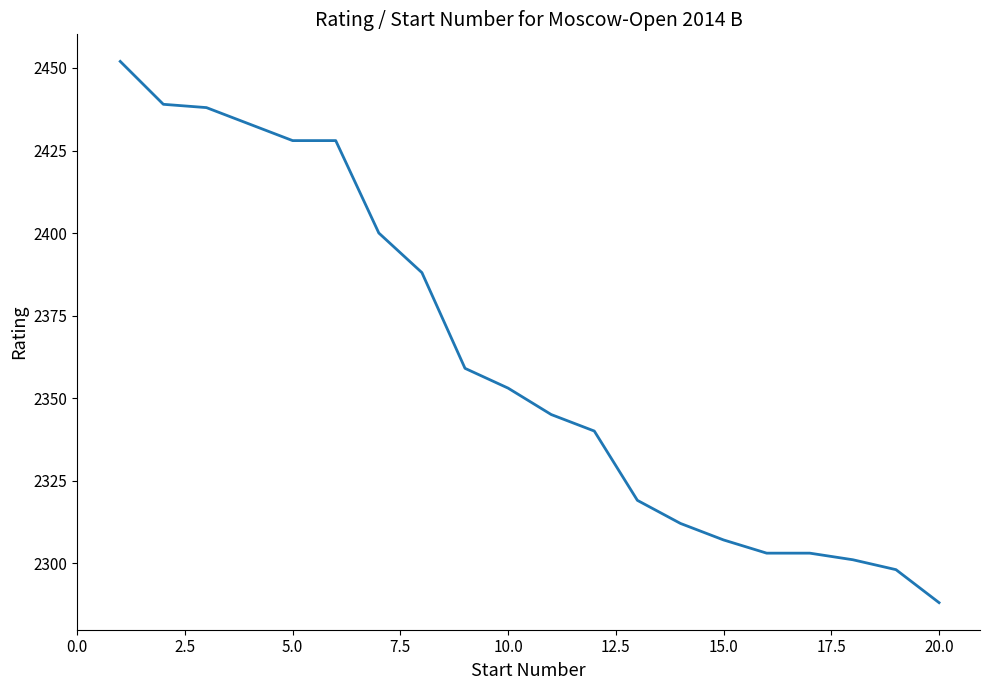

What is the average value?

2362